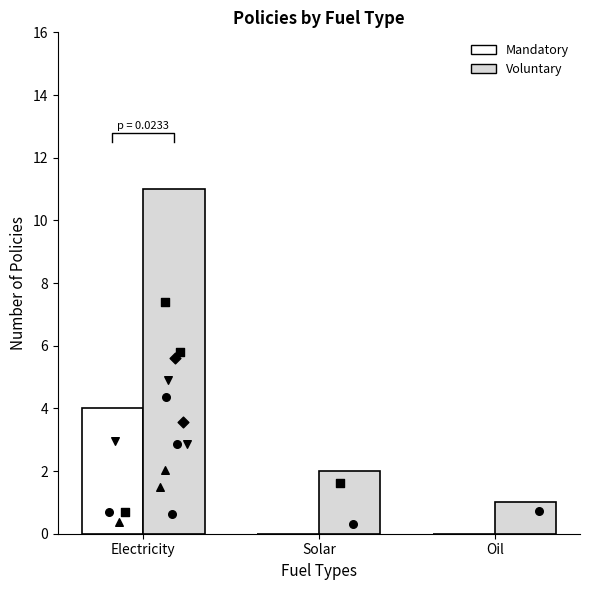

At which category is the sum across all series the highest?

Electricity